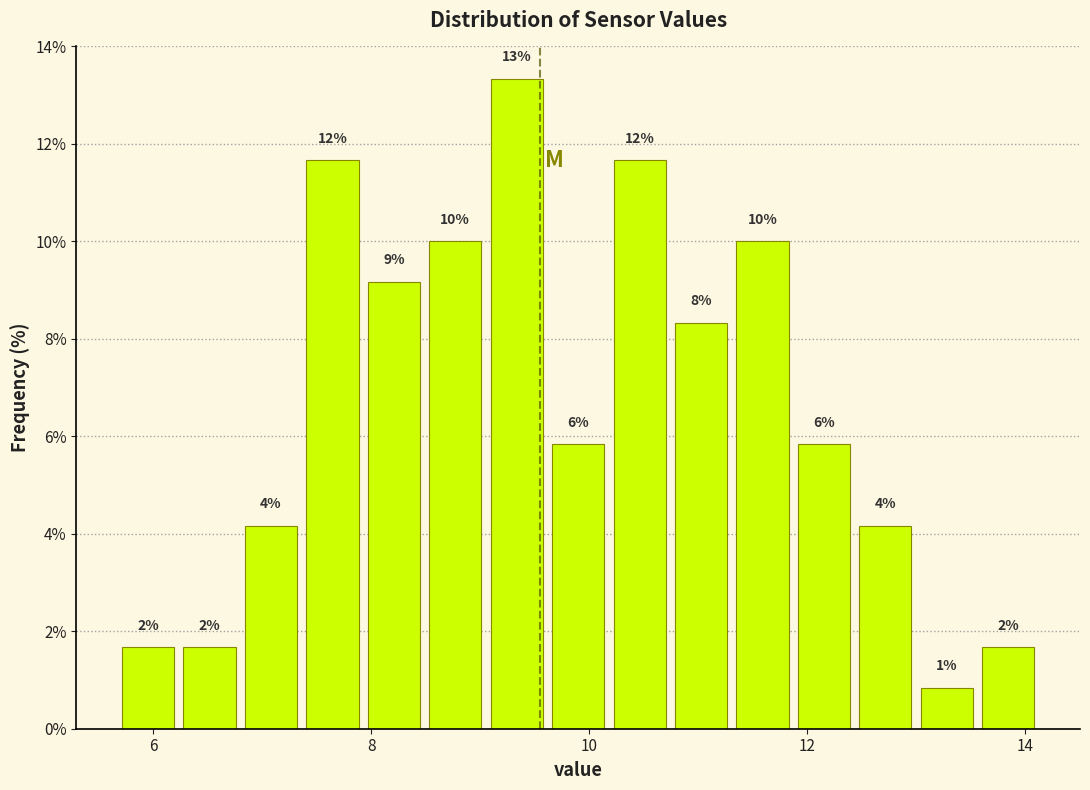

Read against the x-axis, roughly where is the centre of the tallest bar?

9.4